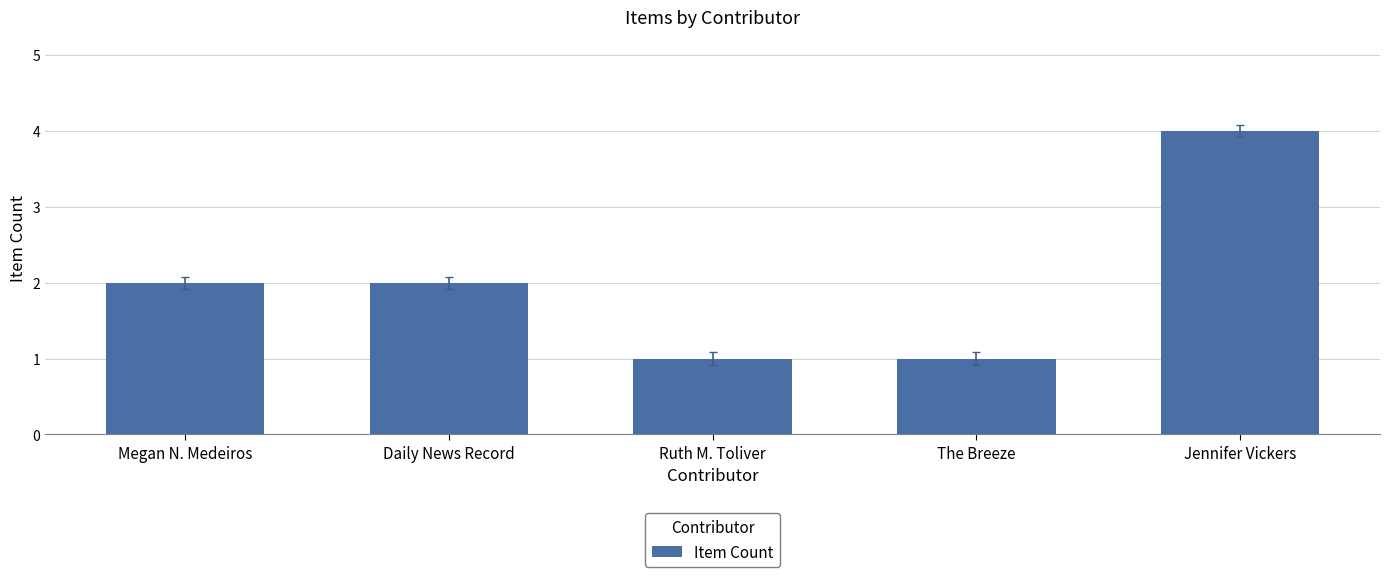

At which category does the chart reach its peak across all series?

Jennifer Vickers